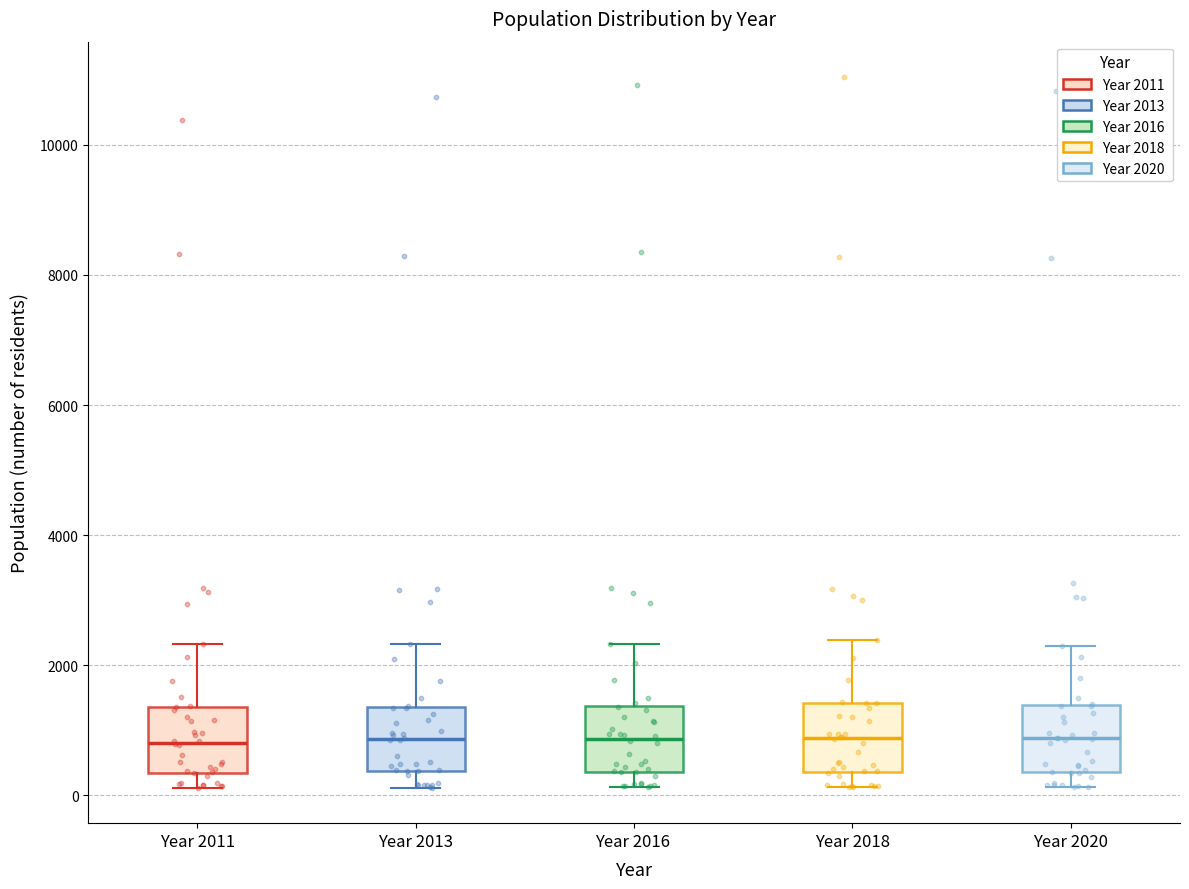

Where does the lower whisker of the box for Year 2016 end on the y-axis? The values are not printed on the chart, so give them approximately, as read against the axis.

200